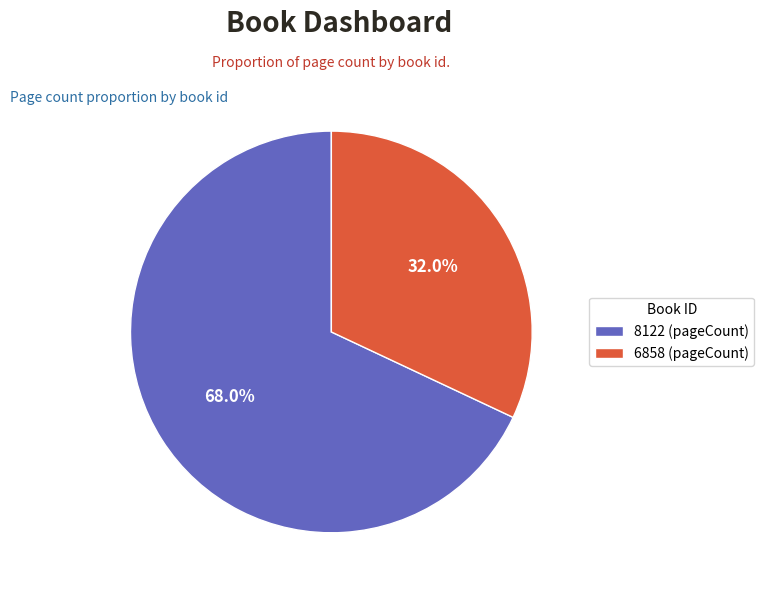

The 6858 slice represents 32% of the pie. True or false?

True